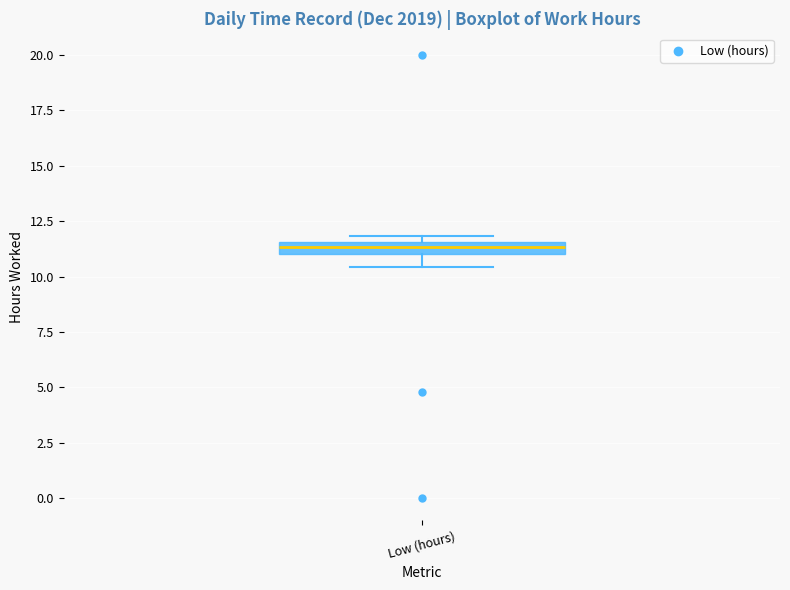

Where is the lower edge of the box for Low (hours) on the y-axis? The values are not printed on the chart, so give them approximately, as read against the axis.

11.0